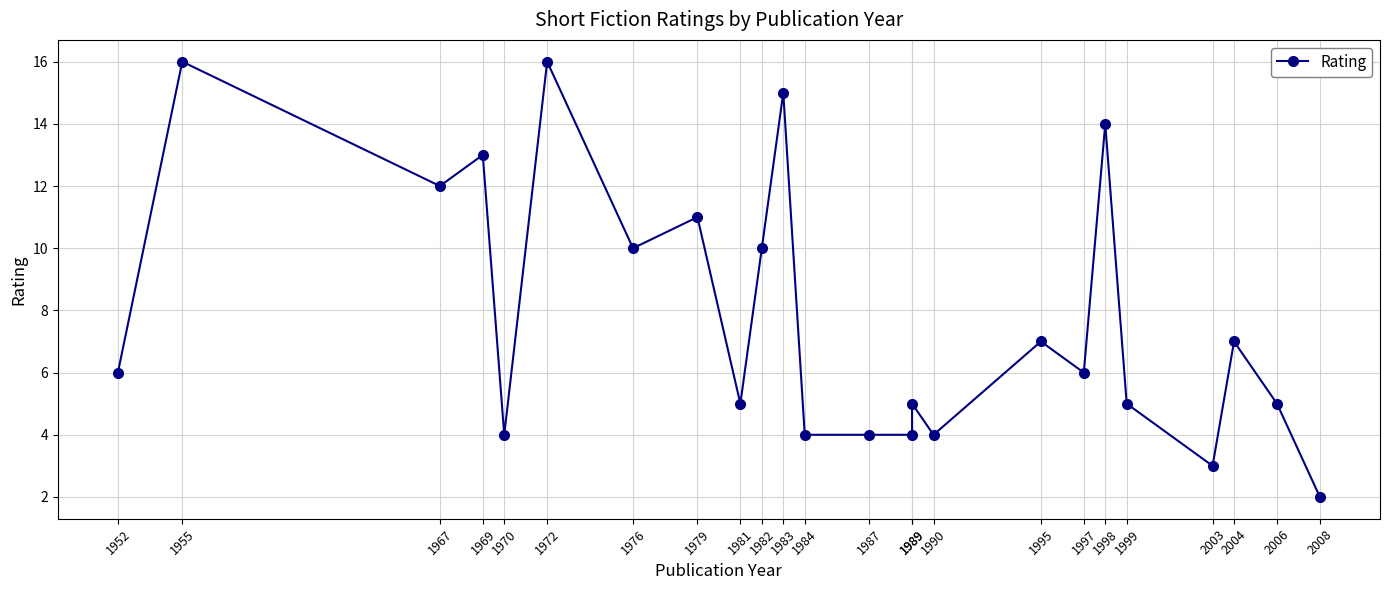

Is it true that the value at 1972 is 25?

False